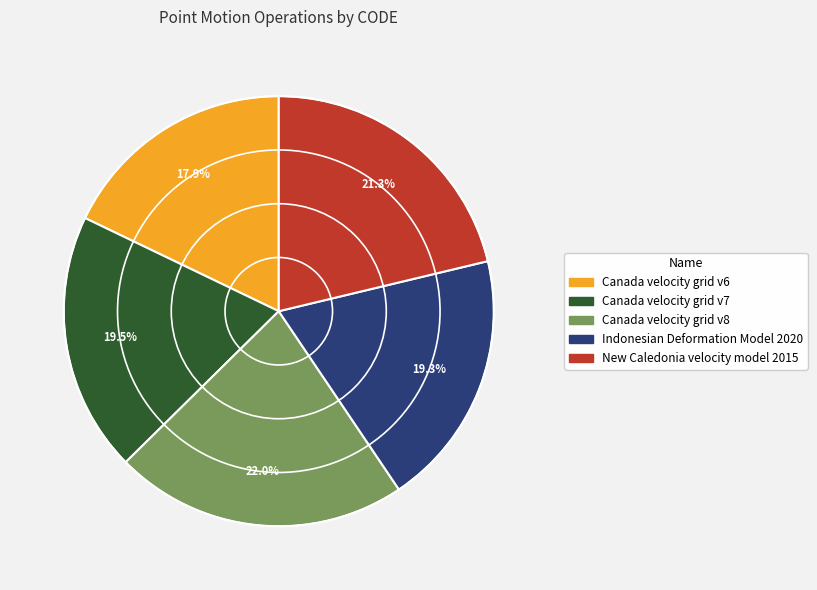

True or false: Canada velocity grid v6 accounts for 32% of the total.

False